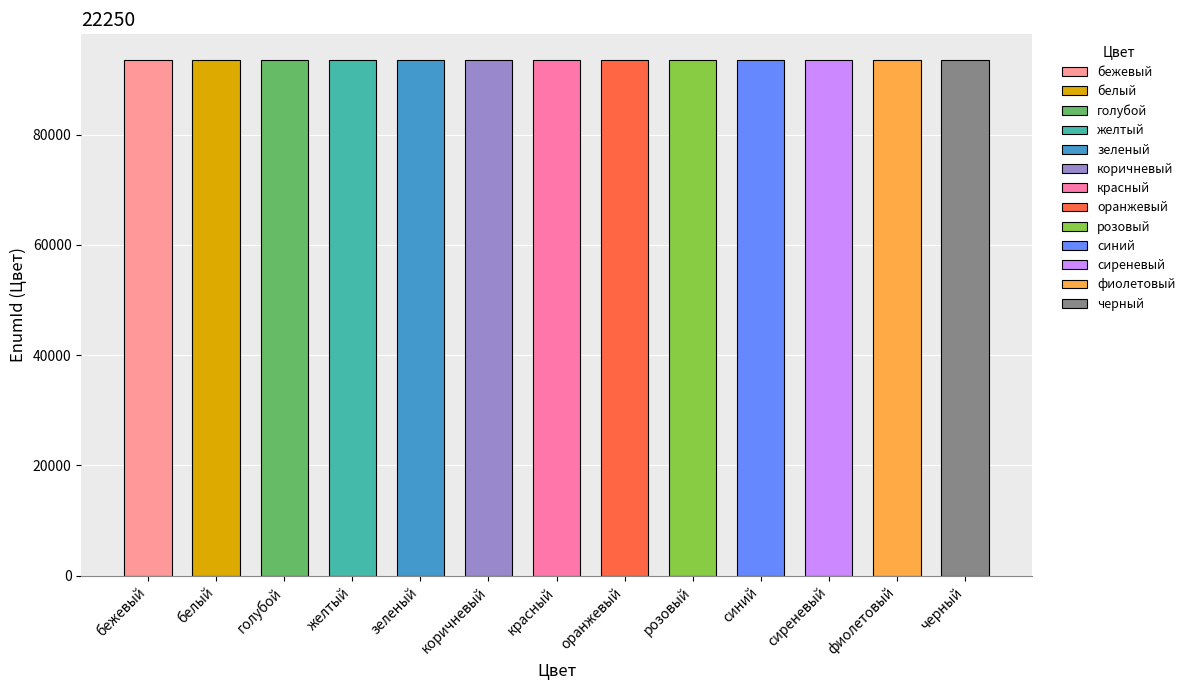

List the labels in order of value, largest first.

коричневый, фиолетовый, бежевый, сиреневый, голубой, желтый, розовый, красный, зеленый, синий, оранжевый, белый, черный